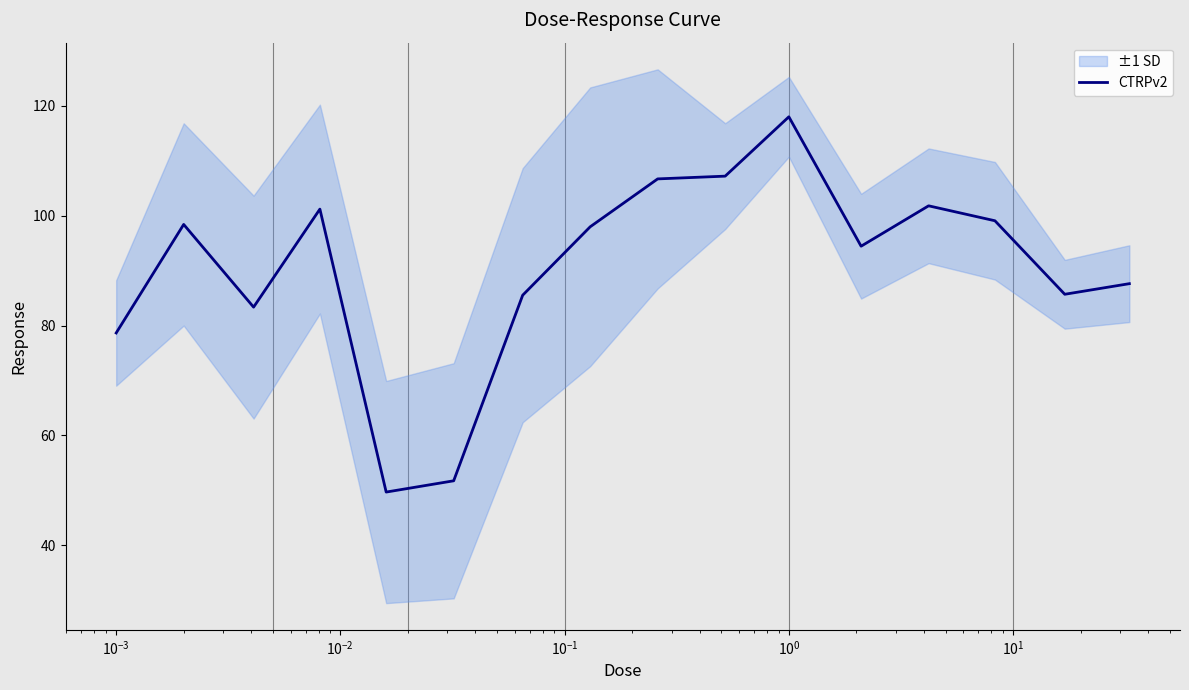

What is the highest value of the CTRPv2 series?

118.0